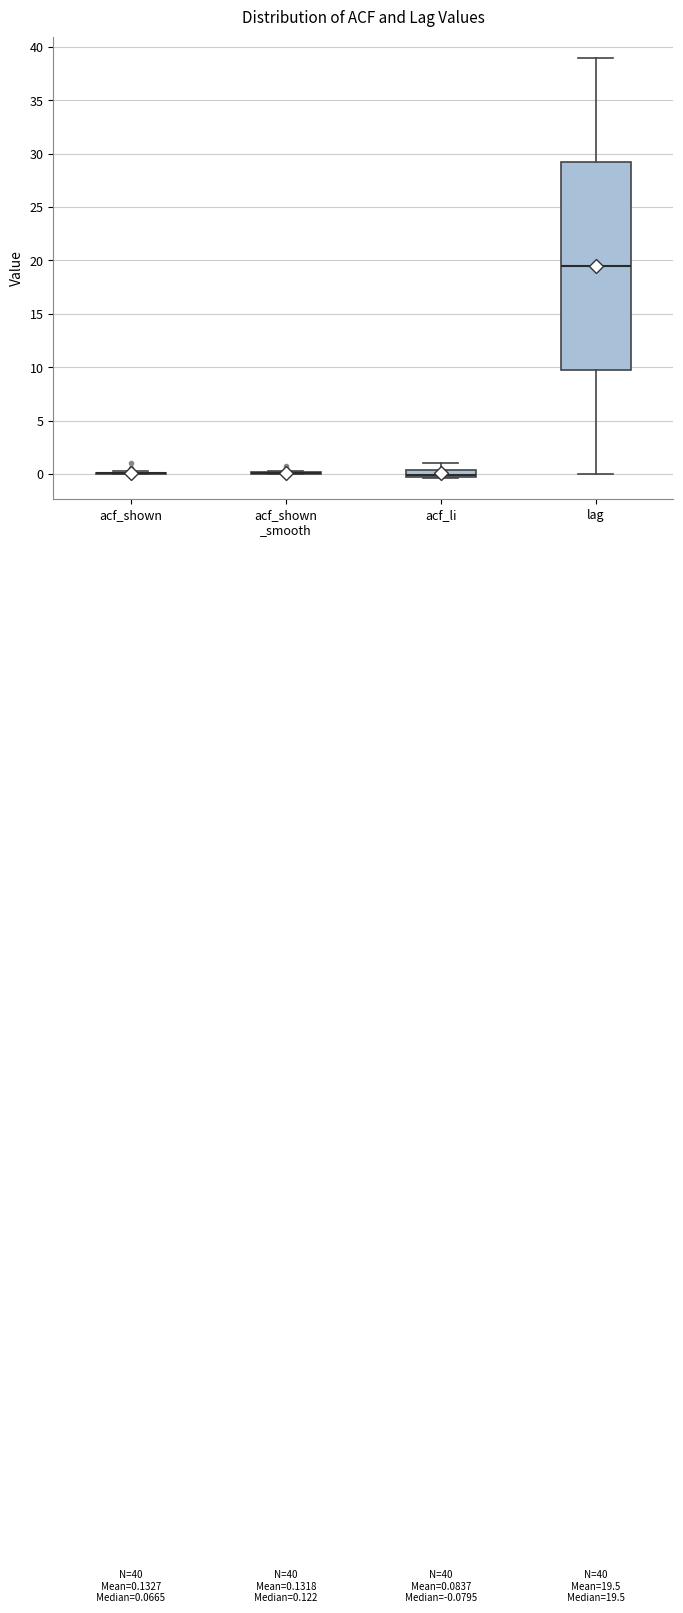

Comparing the boxes themselves (not the whiskers), which one is the tallest?

lag